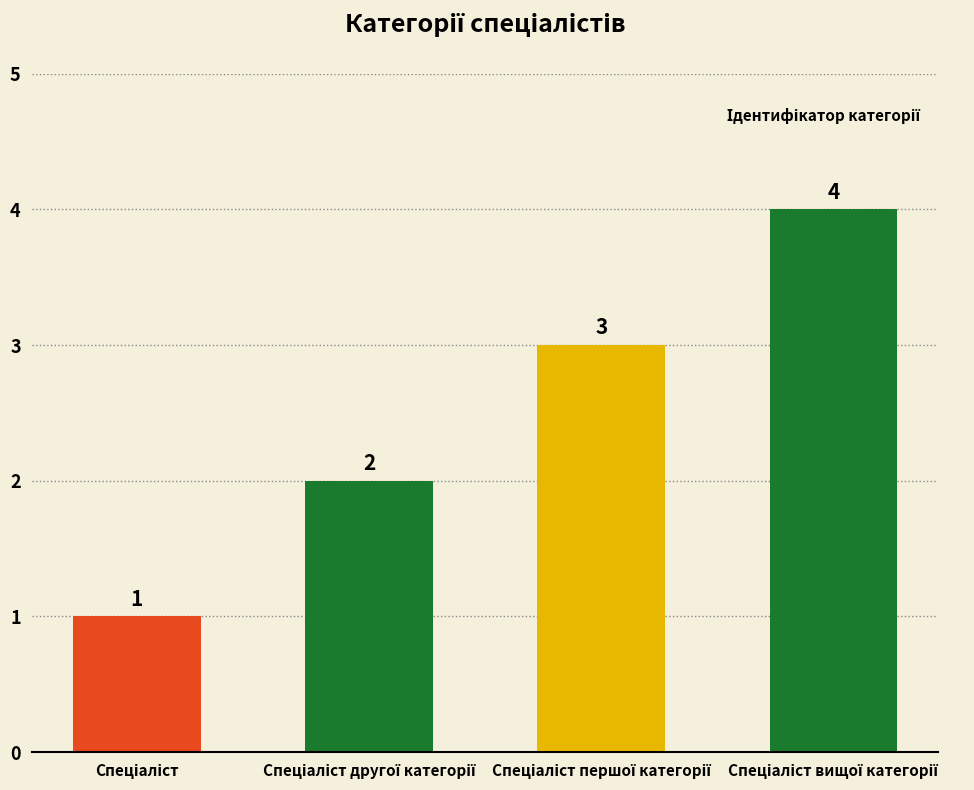

Are the bars grouped side by side (vs. stacked)?

No